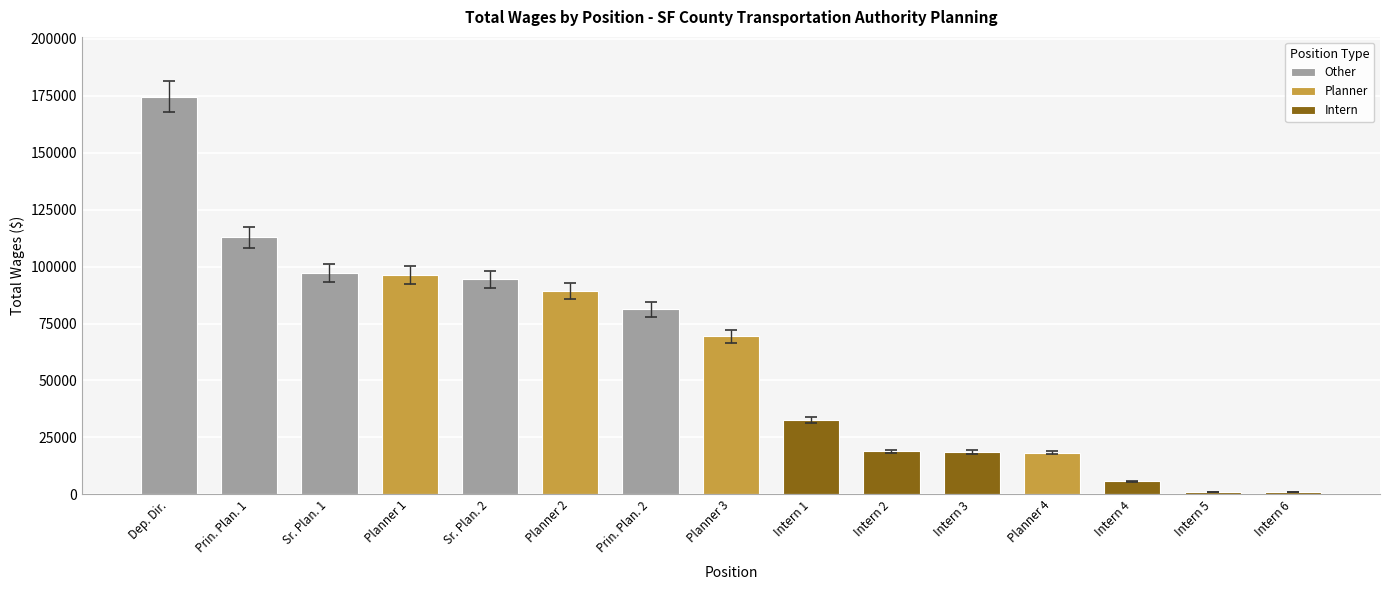

List the labels in order of value, largest first.

Deputy Director, Principal Planner, Senior Planner, Planner, Senior Planner, Planner, Principal Planner, Planner, Intern, Intern, Intern, Planner, Intern, Intern, Intern